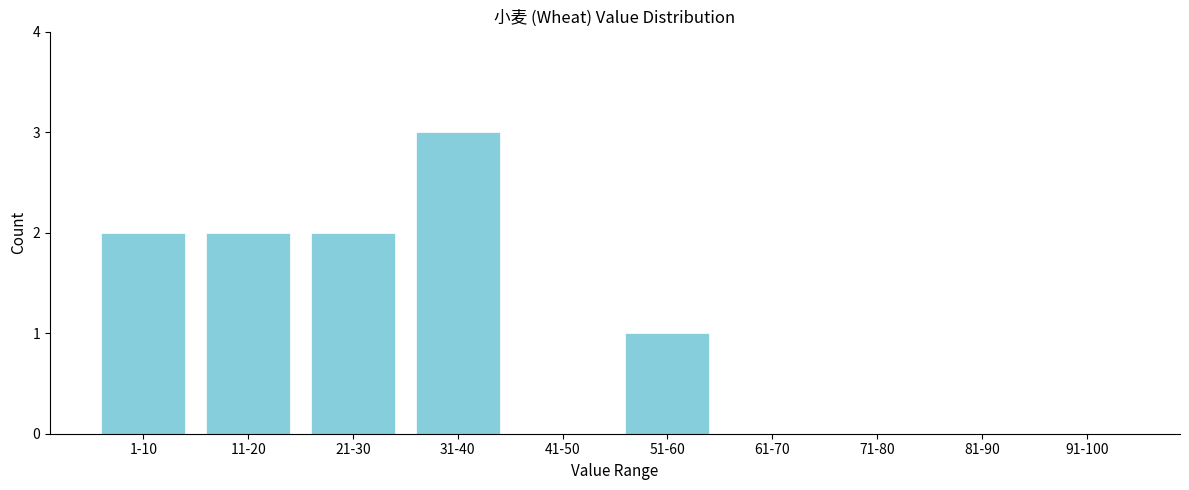

Reading left to right, extract all data points from this chart.

1-10=2	11-20=2	21-30=2	31-40=3	41-50=0	51-60=1	61-70=0	71-80=0	81-90=0	91-100=0